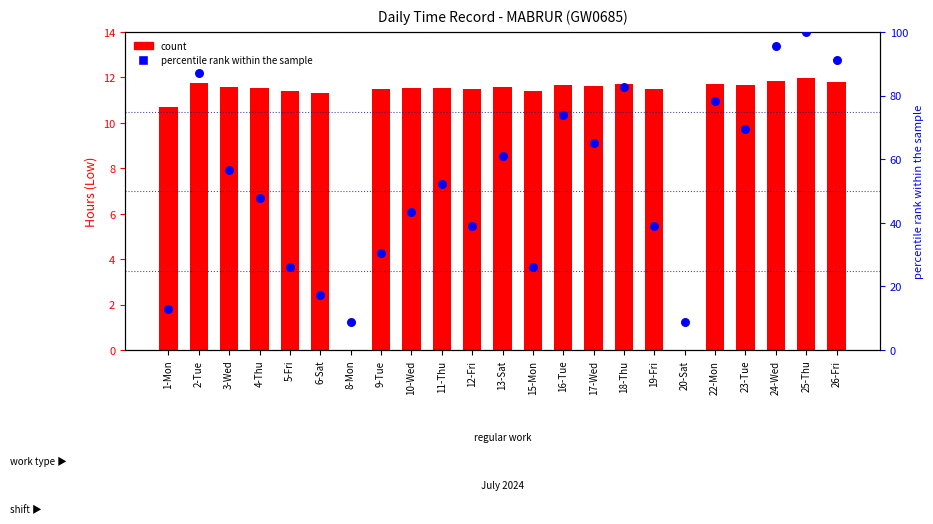

What are all the series names shown in the legend?

count, percentile rank within the sample